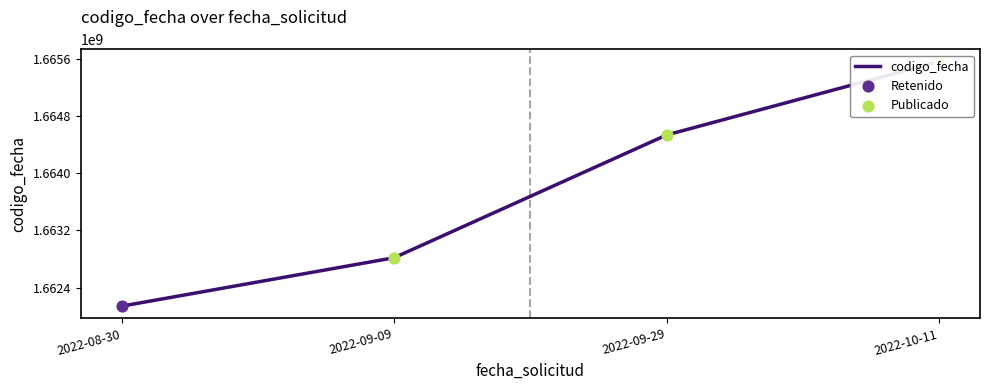

What is the change in value from 2022-09-09 to 2022-10-11?

+2742726